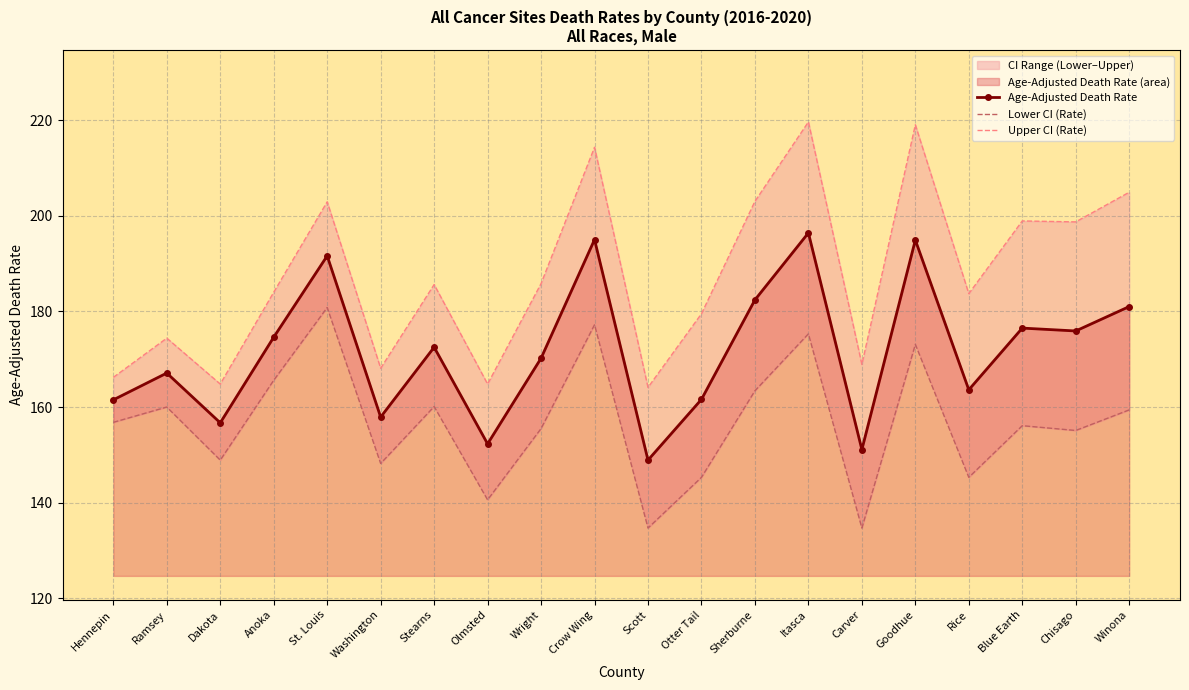

What is the sum of all Upper CI (Rate) values?

3751.2